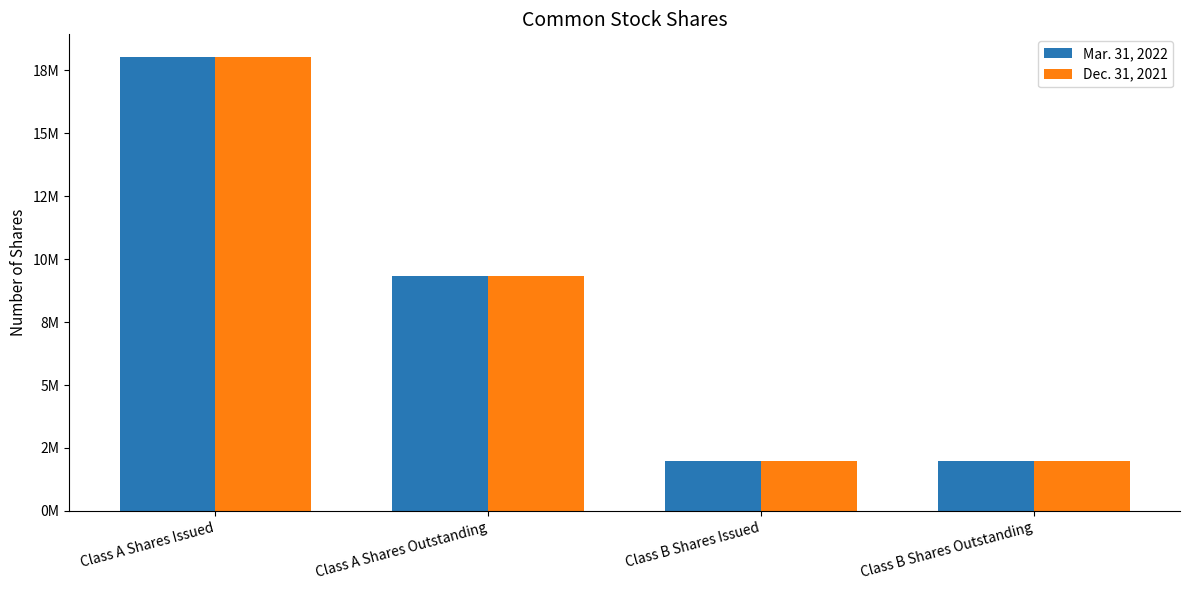

What are all the series names shown in the legend?

Mar. 31, 2022, Dec. 31, 2021